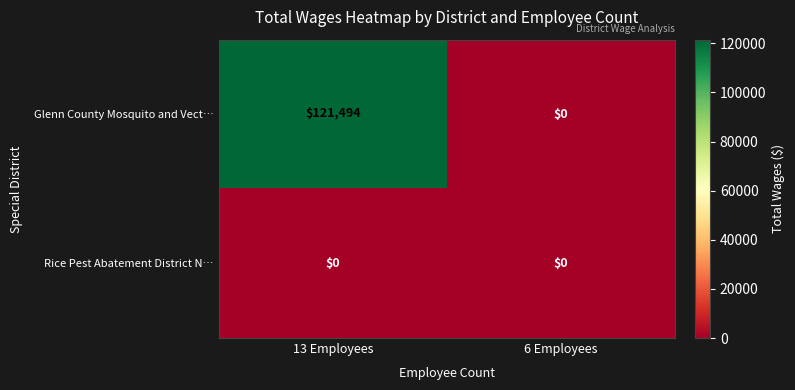

Reading left to right, extract all data points from this chart.

Glenn County Mosquito and Vect…: 13 Employees=121494	6 Employees=0
Rice Pest Abatement District N…: 13 Employees=0	6 Employees=0